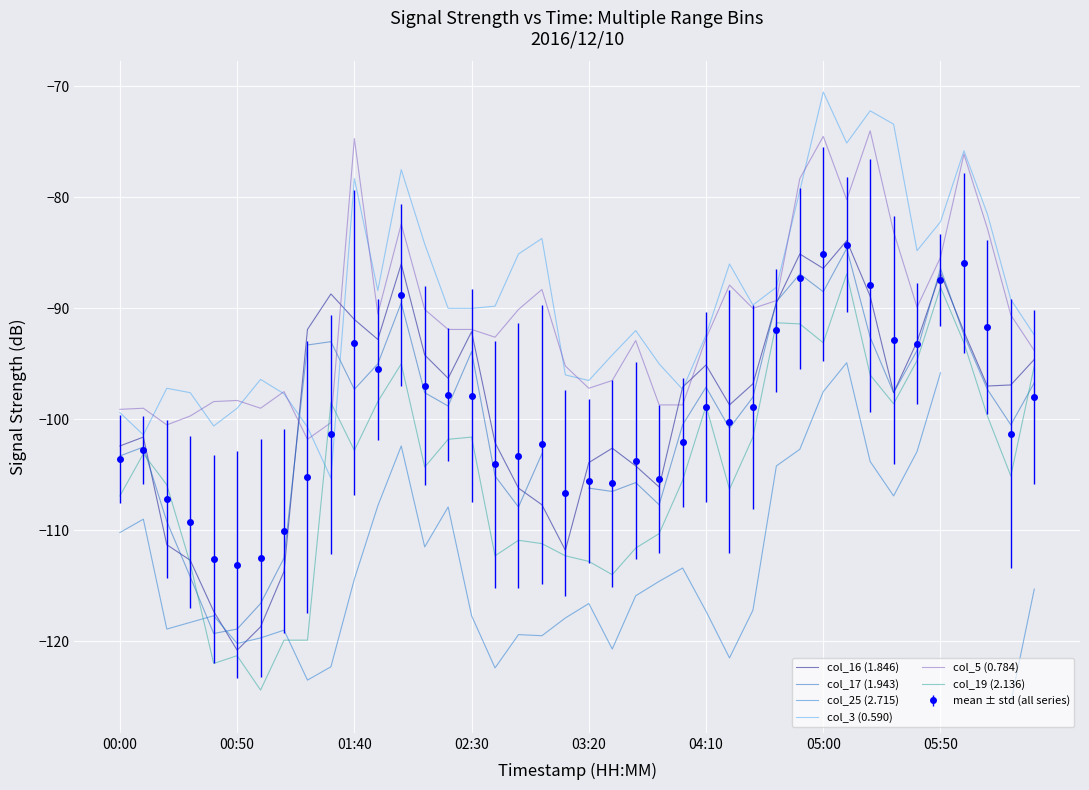

What is the difference between the highest and lowest values at 17?

34.3